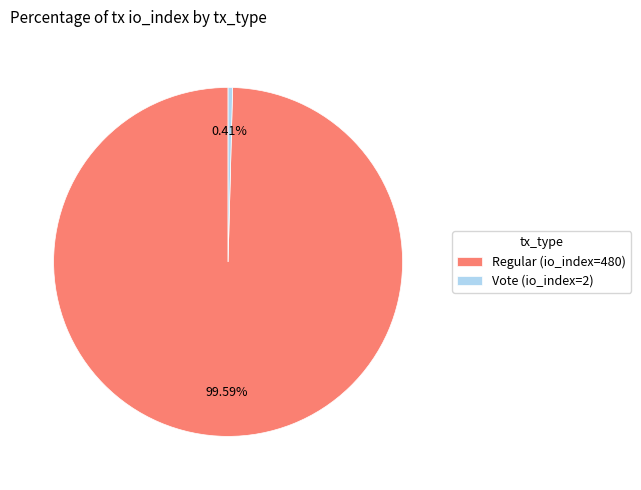

Which category accounts for the majority?

Regular (io_index=480)